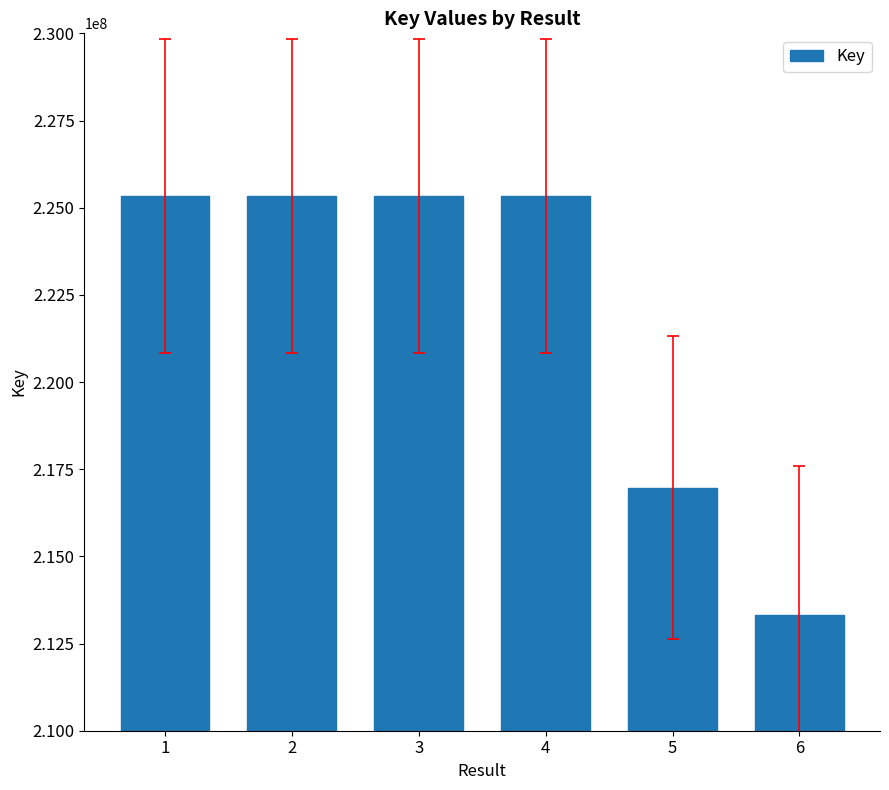

Read the value at 5, to the nearest 100.

216967700